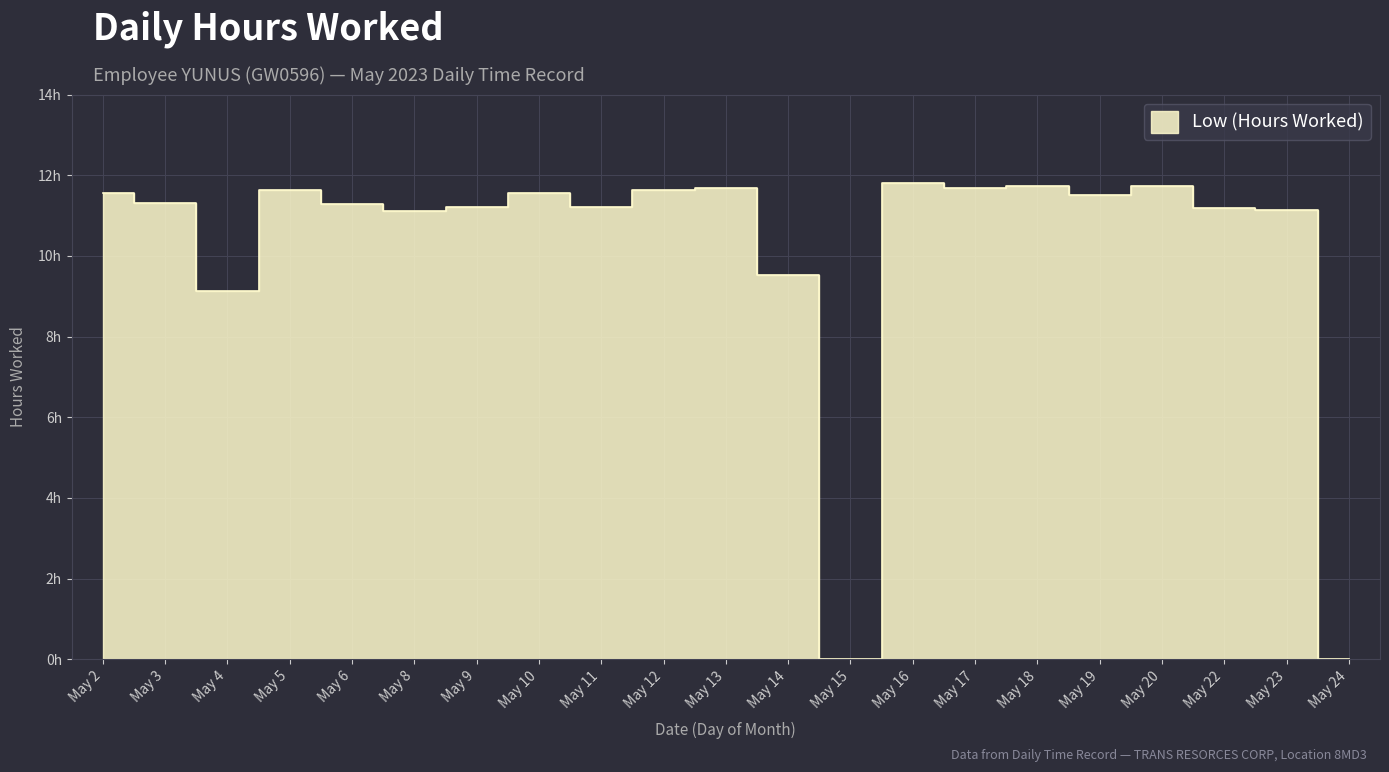

List the labels in order of value, smallest first.

May 15, May 24, May 4, May 14, May 8, May 23, May 22, May 11, May 9, May 6, May 3, May 19, May 2, May 10, May 5, May 12, May 13, May 17, May 18, May 20, May 16